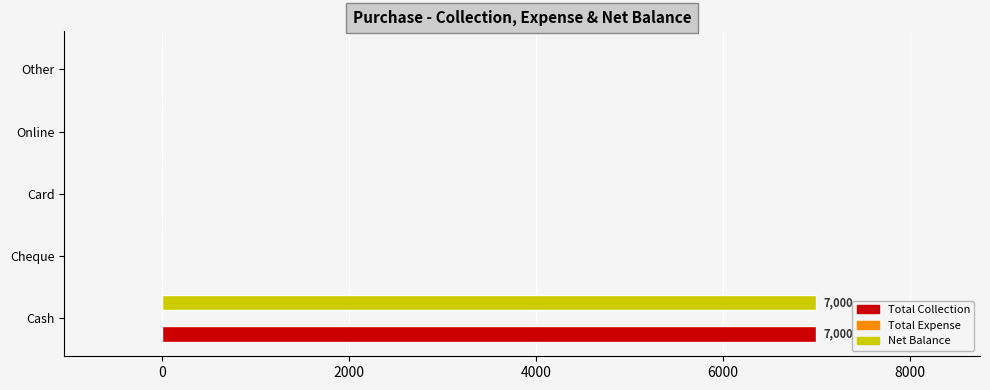

The Net Balance series shows 3571 at Cash. True or false?

False